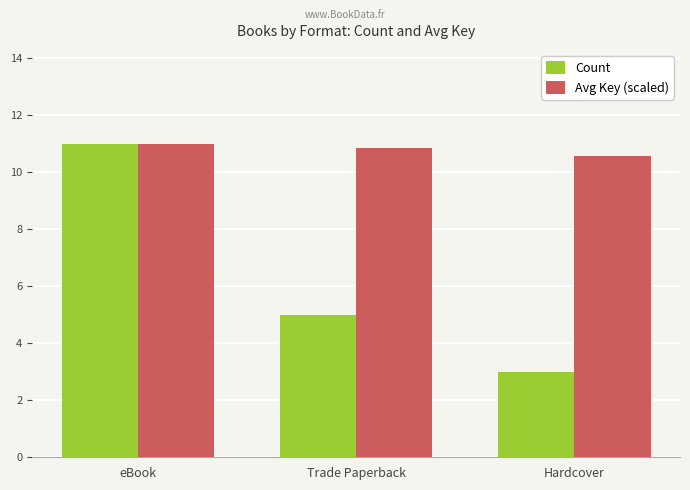

What is the value of the Count bar at the 3rd from the left?

3.0